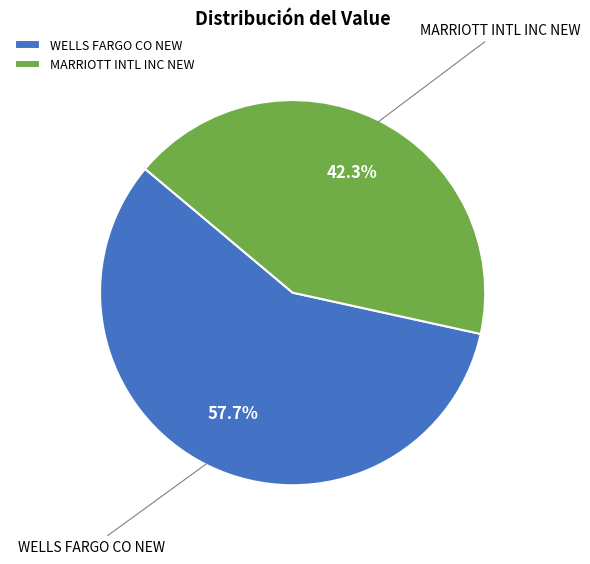

Which slice is the smallest?

MARRIOTT INTL INC NEW